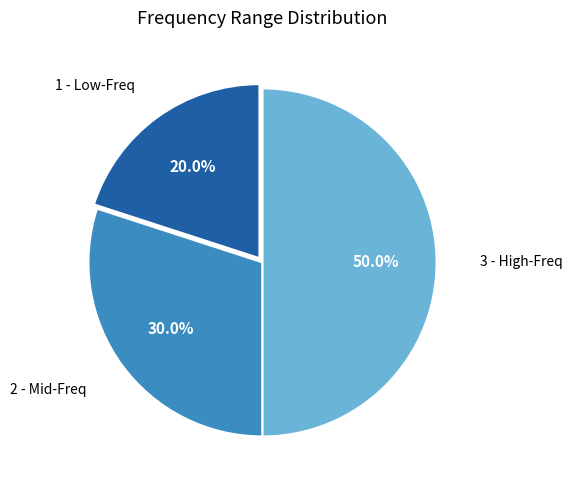

How many slices are in this pie chart?

3